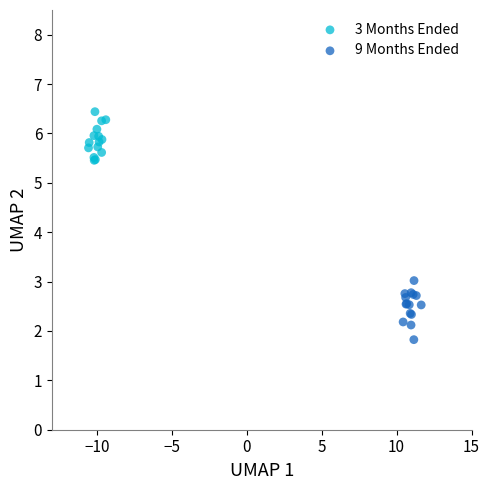

Which series reaches the maximum Y coordinate?

3 Months Ended